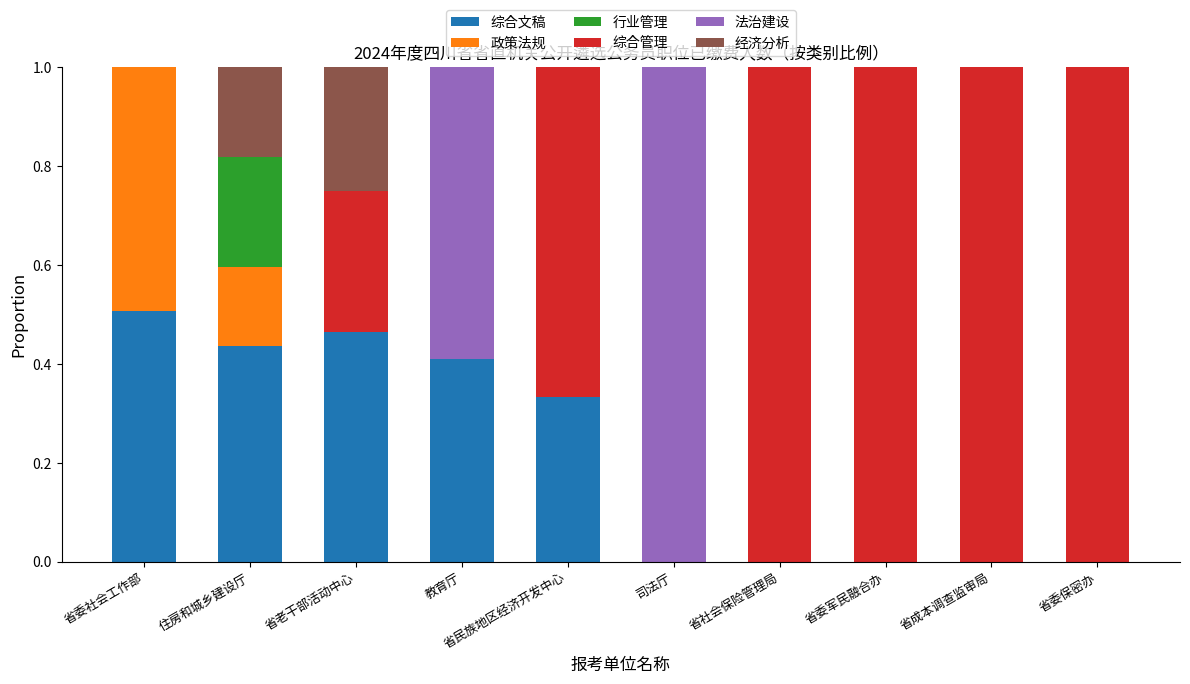

The 综合文稿 series shows 0.0 at 省社会保险管理局. True or false?

True